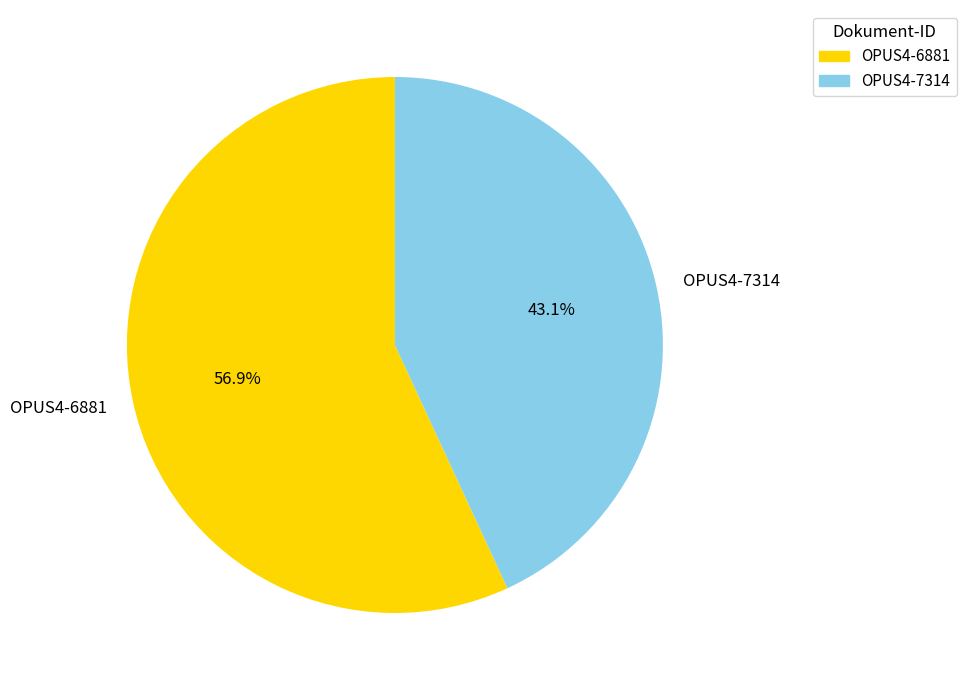

To the nearest percent, what portion does OPUS4-6881 represent?

57%